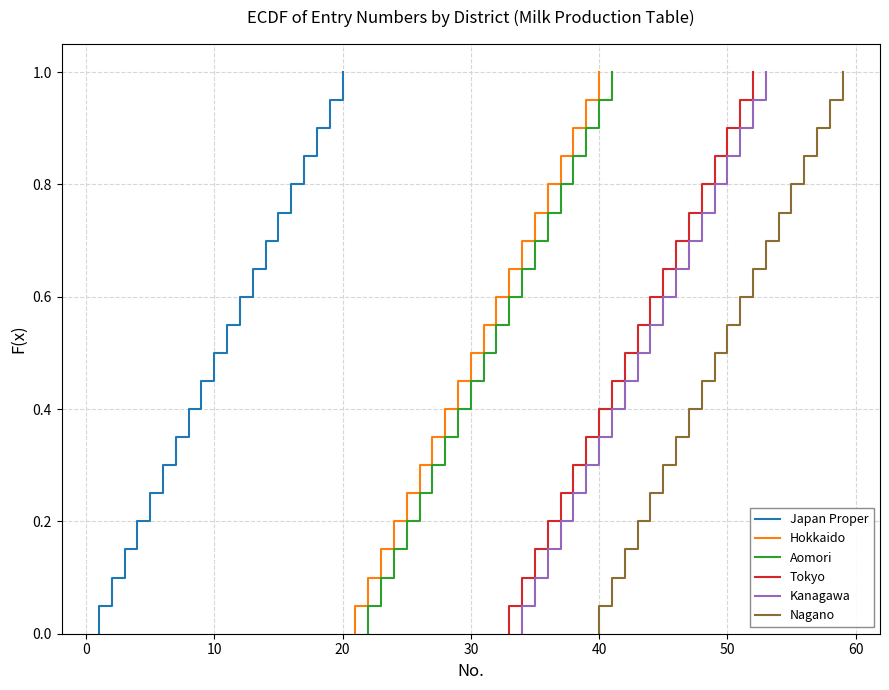

What is the highest value of the Aomori series?

1.0